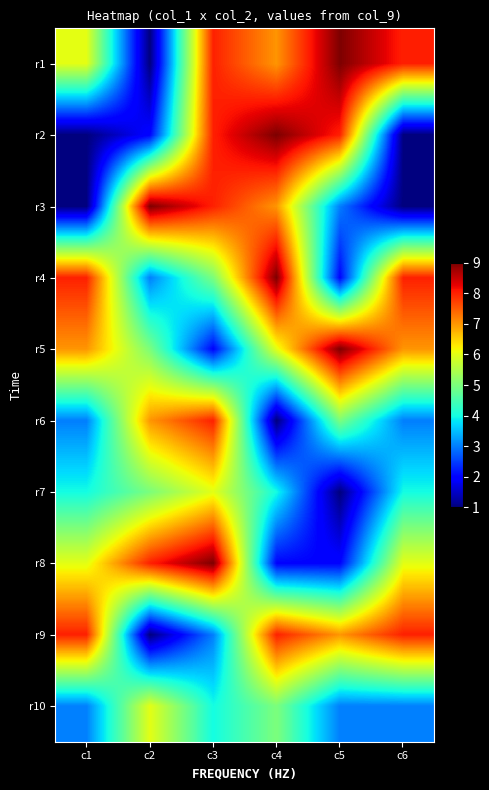

Reading left to right, list all the values displayed in this chart.

r1: c1=6	c2=1	c3=8	c4=7	c5=9	c6=8
r2: c1=1	c2=2	c3=8	c4=9	c5=8	c6=1
r3: c1=1	c2=9	c3=8	c4=7	c5=3	c6=1
r4: c1=8	c2=3	c3=5	c4=9	c5=2	c6=8
r5: c1=7	c2=5	c3=2	c4=6	c5=9	c6=7
r6: c1=3	c2=7	c3=8	c4=1	c5=5	c6=3
r7: c1=4	c2=5	c3=6	c4=4	c5=1	c6=4
r8: c1=6	c2=8	c3=9	c4=2	c5=2	c6=6
r9: c1=8	c2=1	c3=3	c4=8	c5=7	c6=8
r10: c1=3	c2=6	c3=4	c4=5	c5=3	c6=3